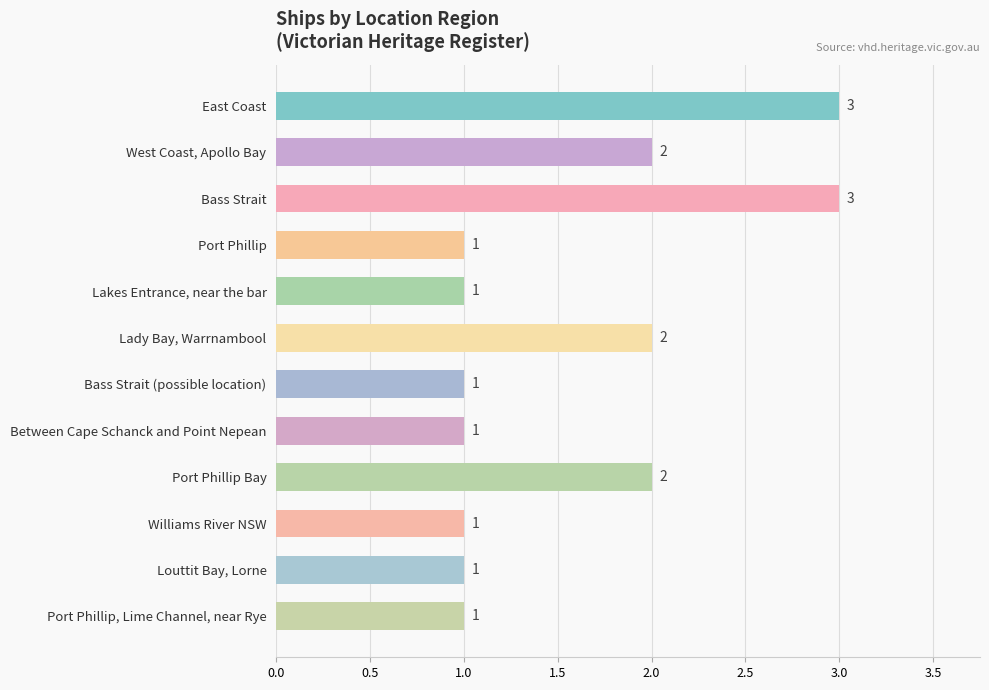

Count the number of categories in the chart.

12